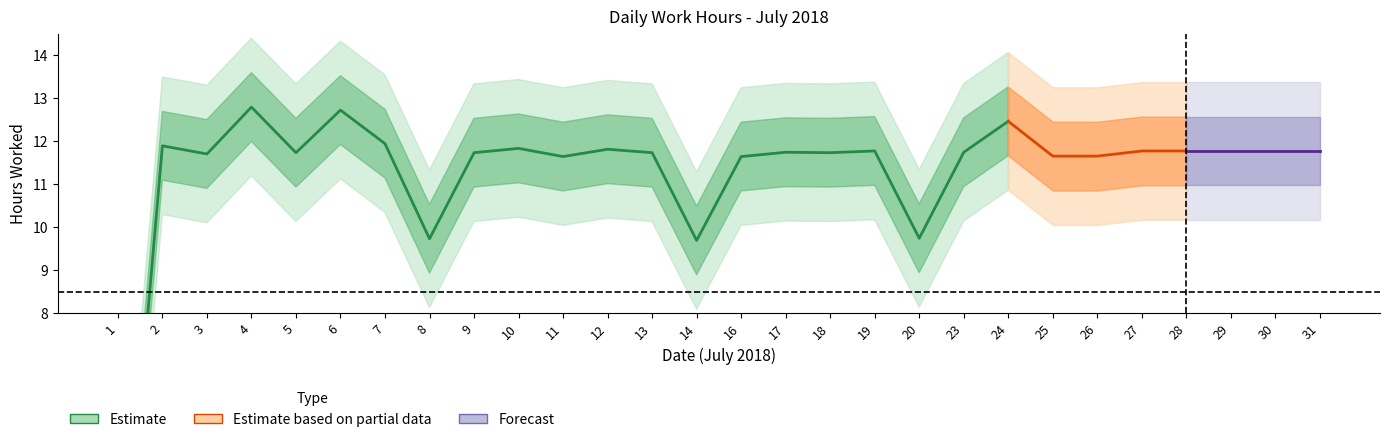

Reading left to right, transcribe all the data shown in this chart.

1=0.0	2=11.9	3=11.7	4=12.8	5=11.7	6=12.7	7=11.9	8=9.7	9=11.7	10=11.8	11=11.6	12=11.8	13=11.7	14=9.7	16=11.6	17=11.7	18=11.7	19=11.8	20=9.7	23=11.7	24=12.5	25=11.7	26=11.7	27=11.8	28=11.8	29=11.8	30=11.8	31=11.8